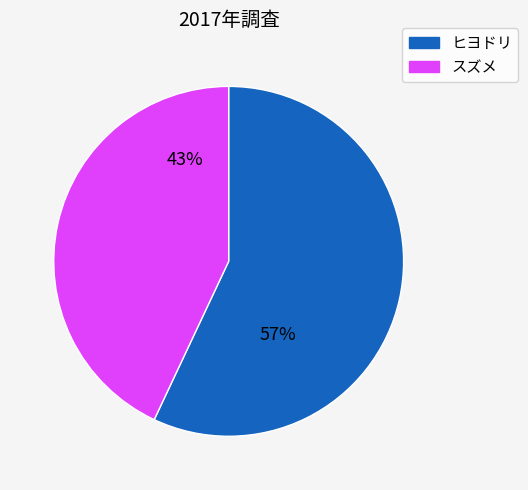

Is there any slice that represents more than half of the pie?

Yes